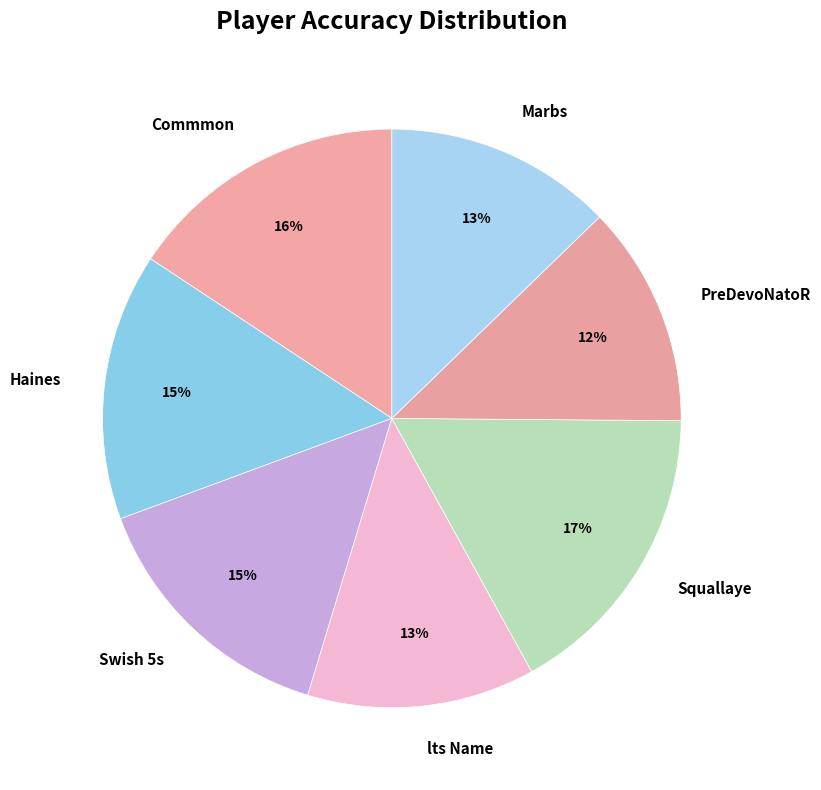

Which category has the biggest portion of the pie?

Squallaye